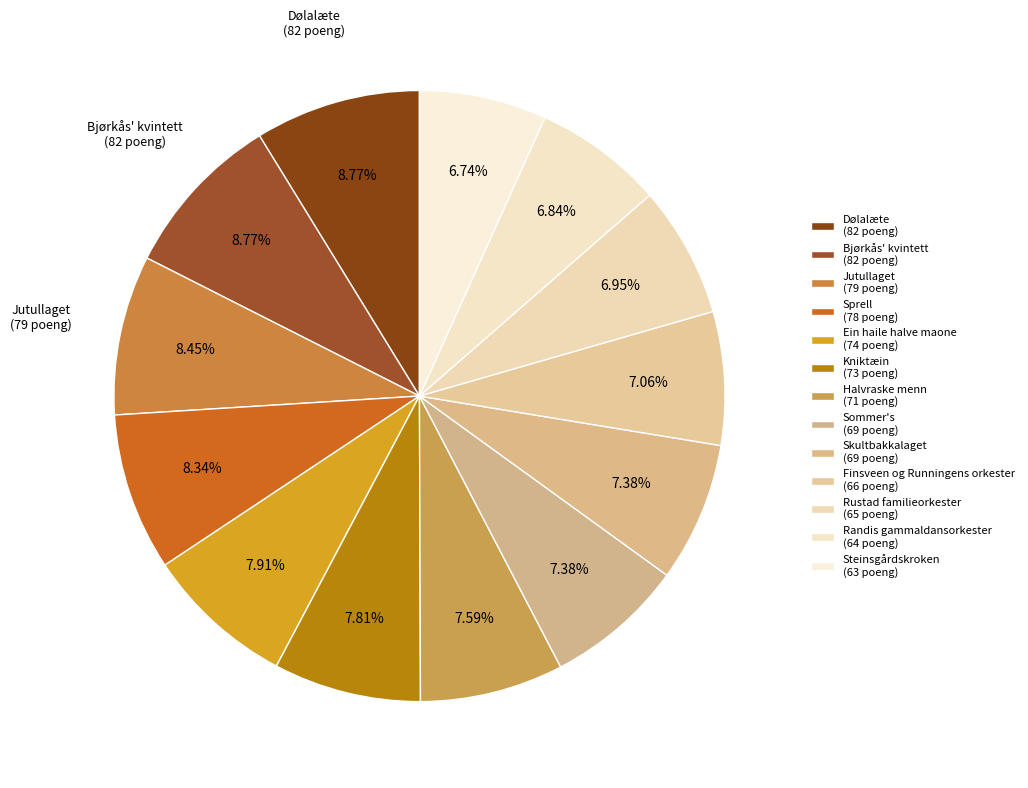

Combined, what portion of the pie is Kniktæin and Randis gammaldansorkester?

14.7%